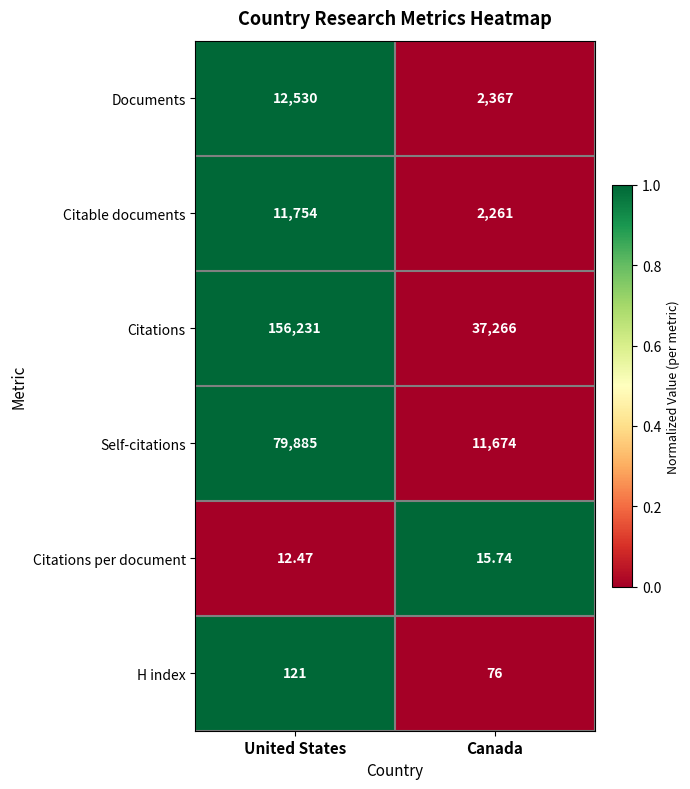

At which category is the sum across all series the highest?

United States